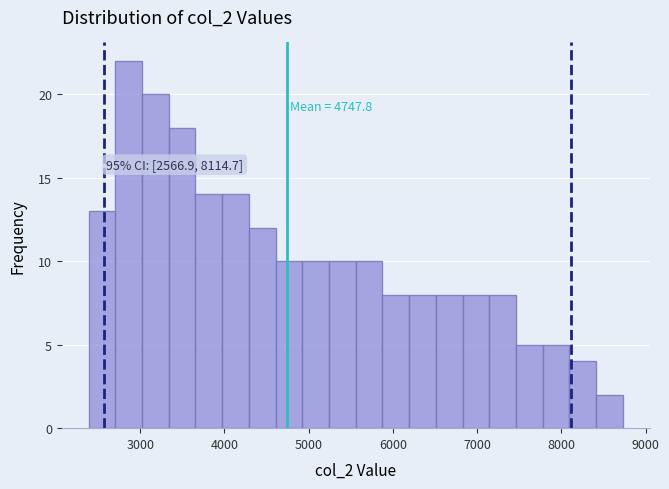

Read against the x-axis, roughly where is the centre of the tallest bar?

2900